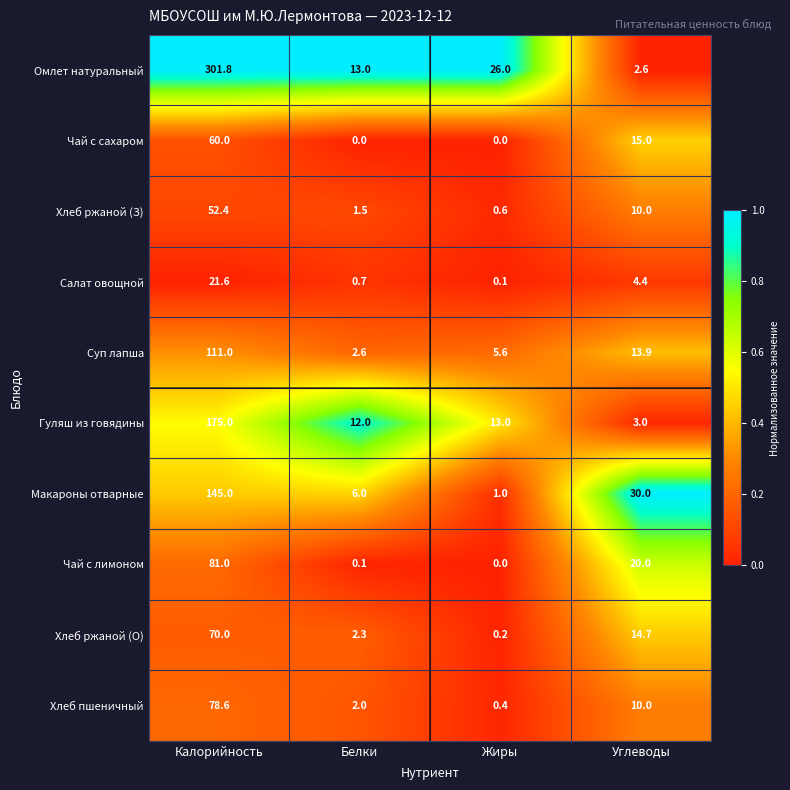

What is the sum of all Чай с сахаром values?

75.0